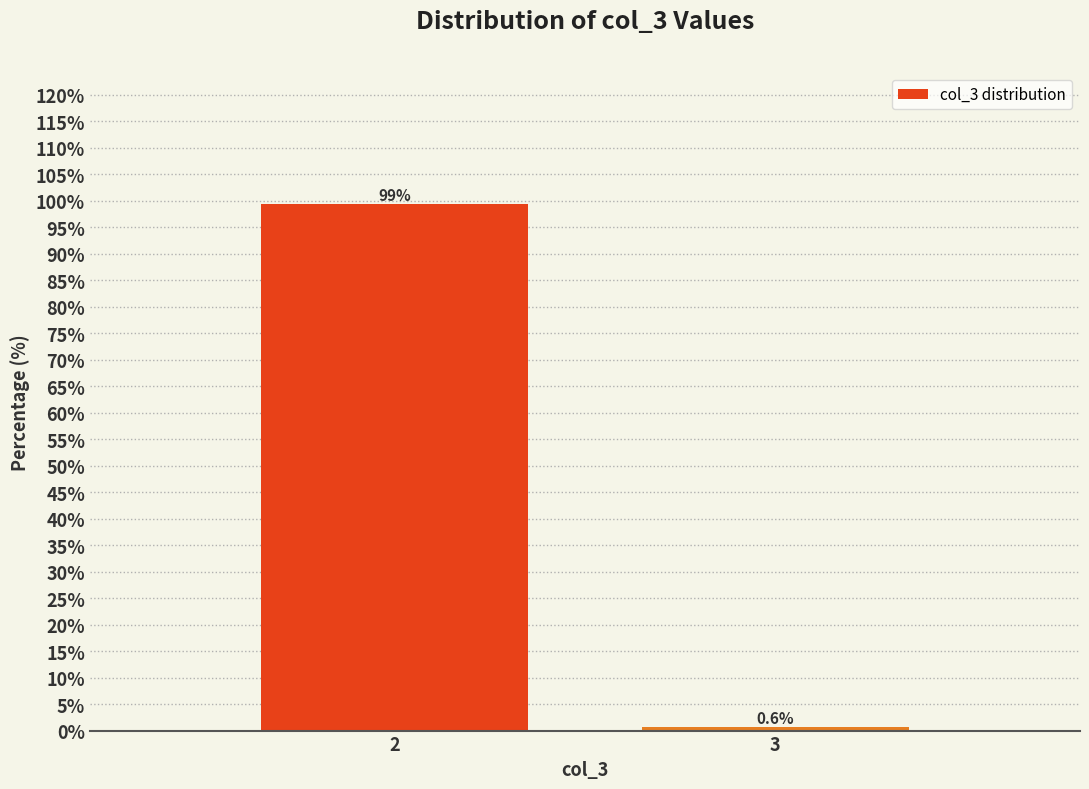

Reading right to left, list all the values displayed in this chart.

3=0.6	2=99.4